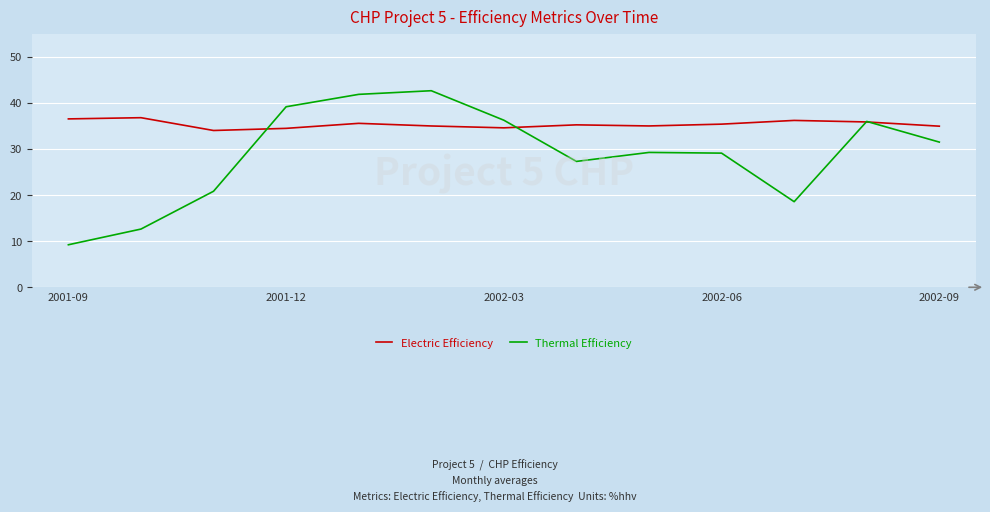

How many lines are shown in the chart?

2